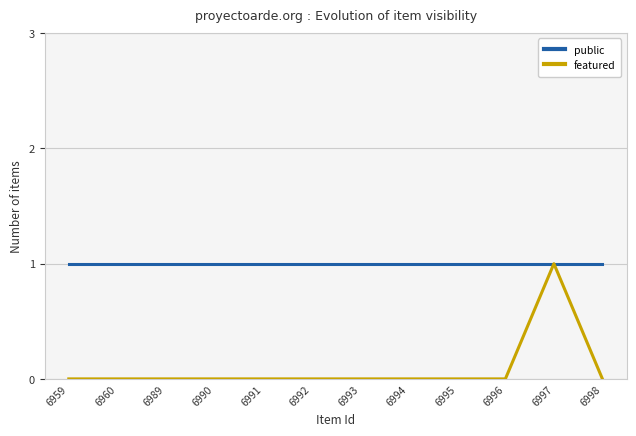

Between 6990 and 6994, which is larger?

6990